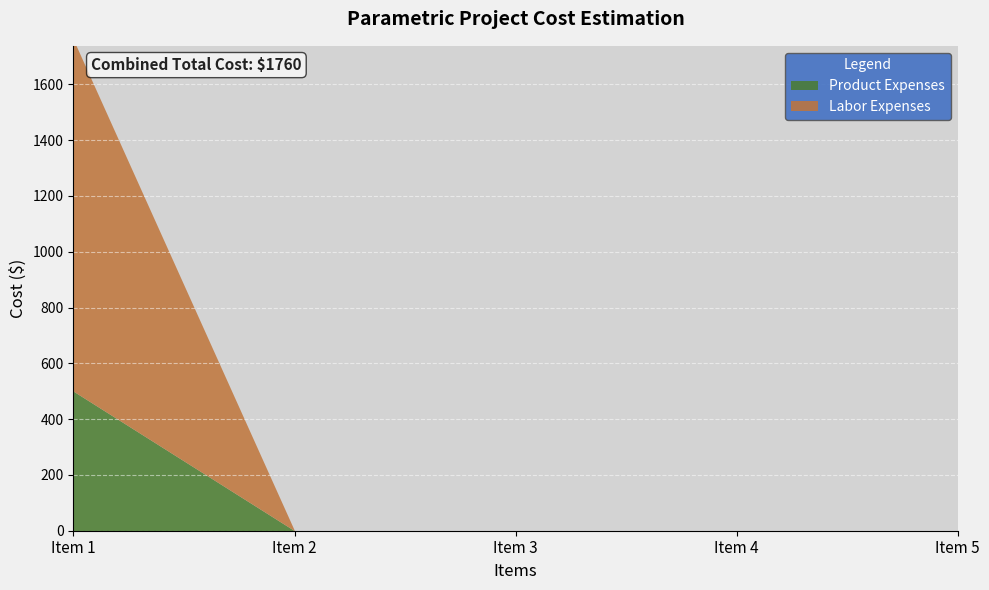

At how many categories does at least one series exceed 506?

1